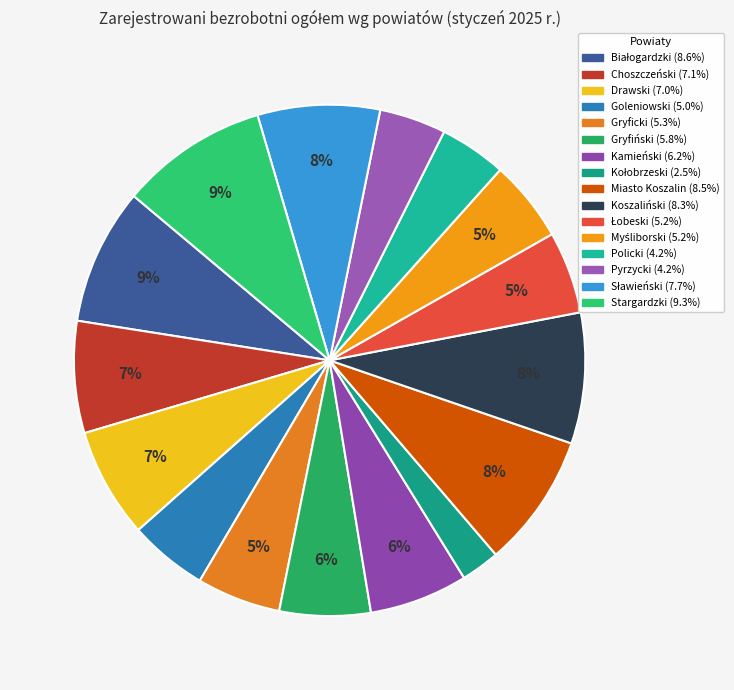

Which has a higher value, Pyrzycki or Gryfiński?

Gryfiński